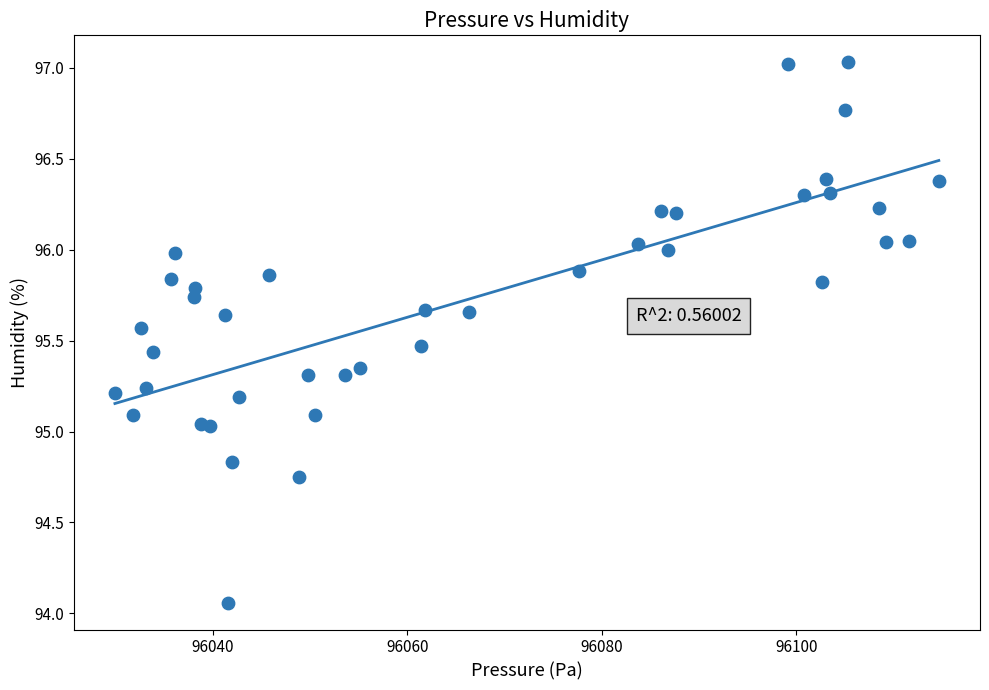

What is the range of X values (max minus min)?

84.7